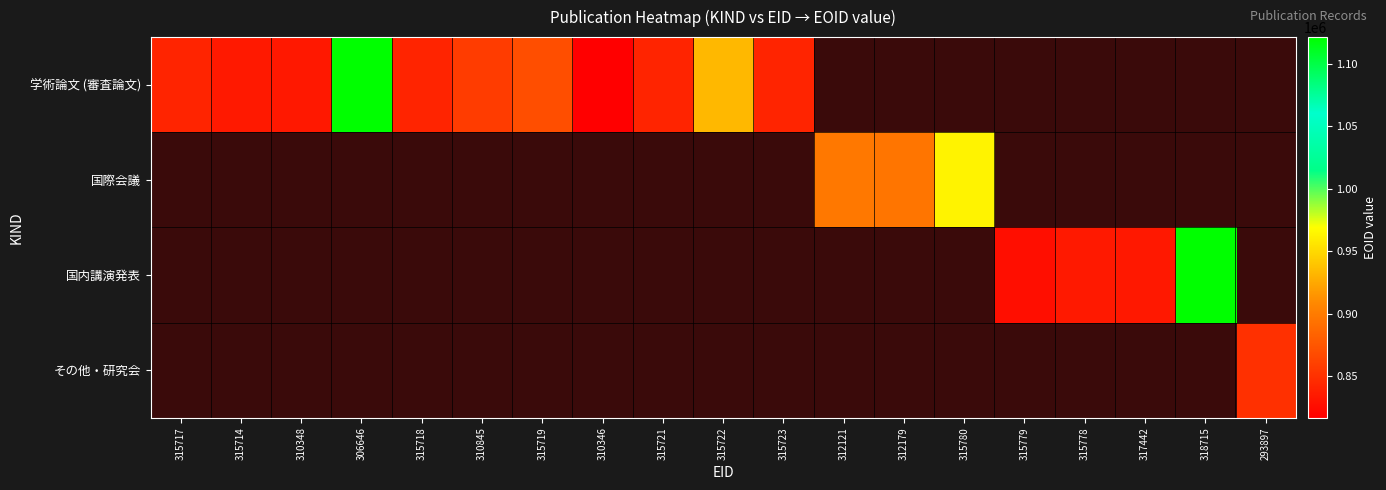

At how many categories does at least one series exceed 902976?

4